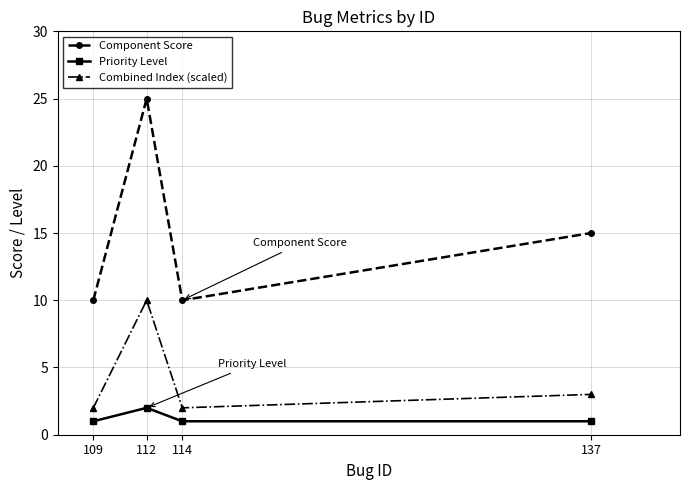

The Component Score series shows 15 at 137. True or false?

True